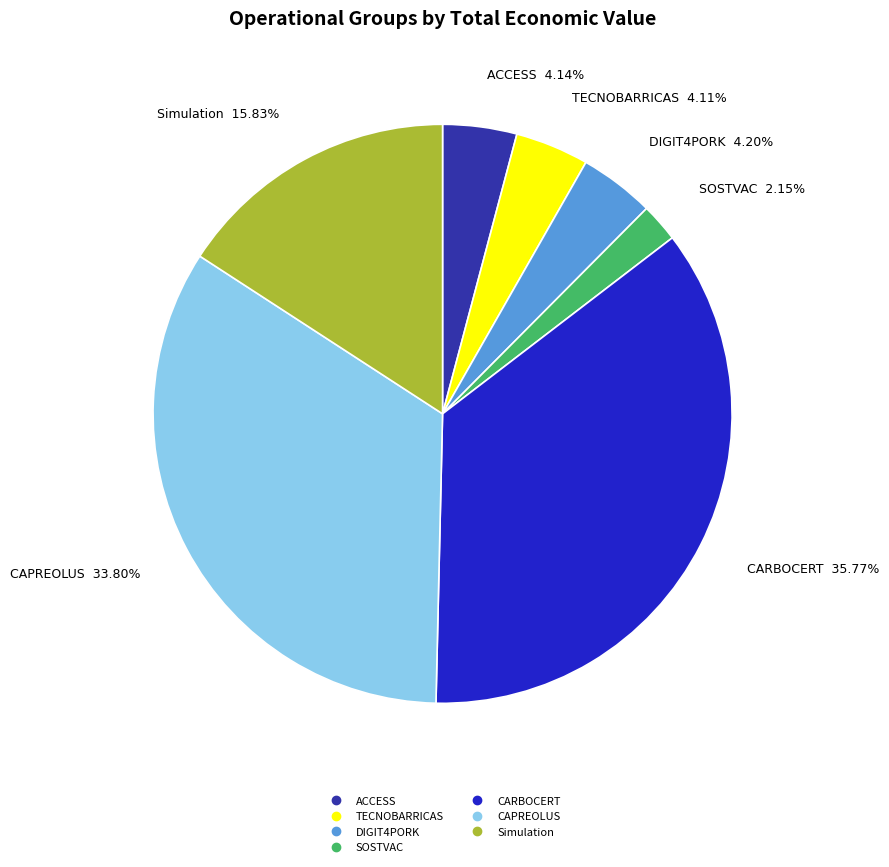

True or false: Simulation accounts for 28% of the total.

False